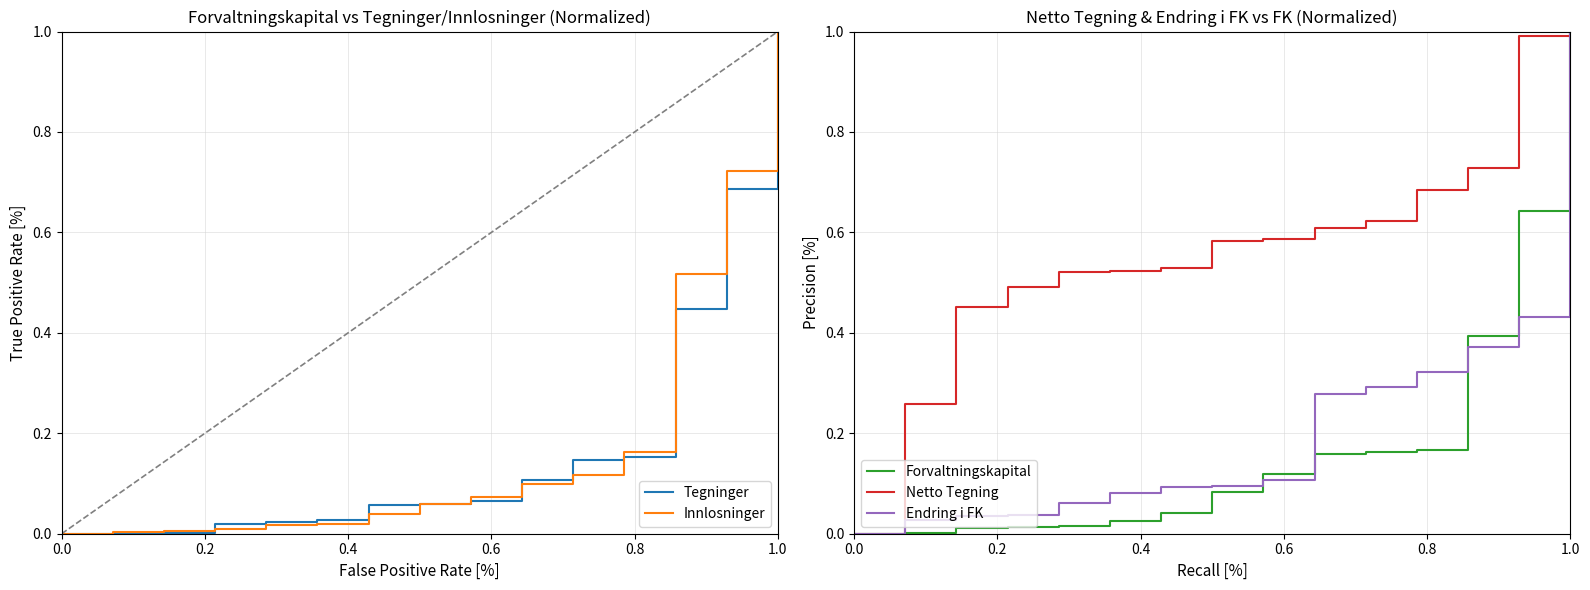

After their last crossing, which series has the higher values: Forvaltningskapital or Tegninger?

Tegninger